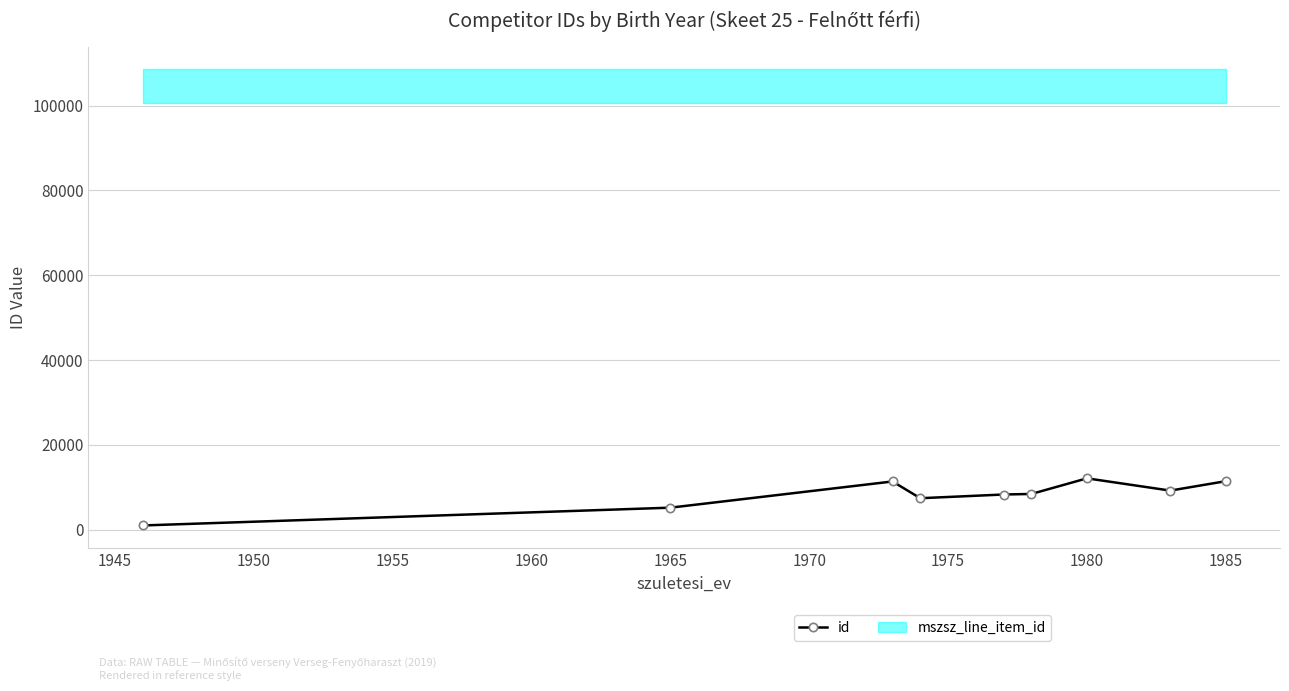

True or false: id has more than 0 points higher than both neighbors.

True